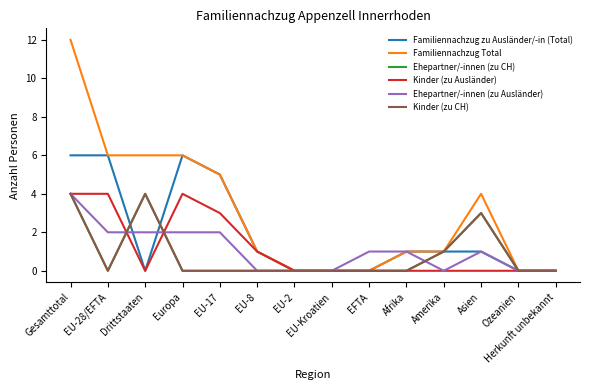

Which category has the highest value in the Kinder (zu Ausländer) series?

Gesamttotal